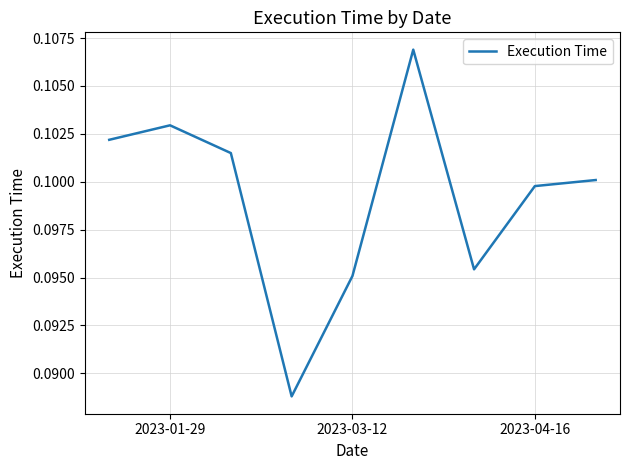

How many lines are shown in the chart?

1